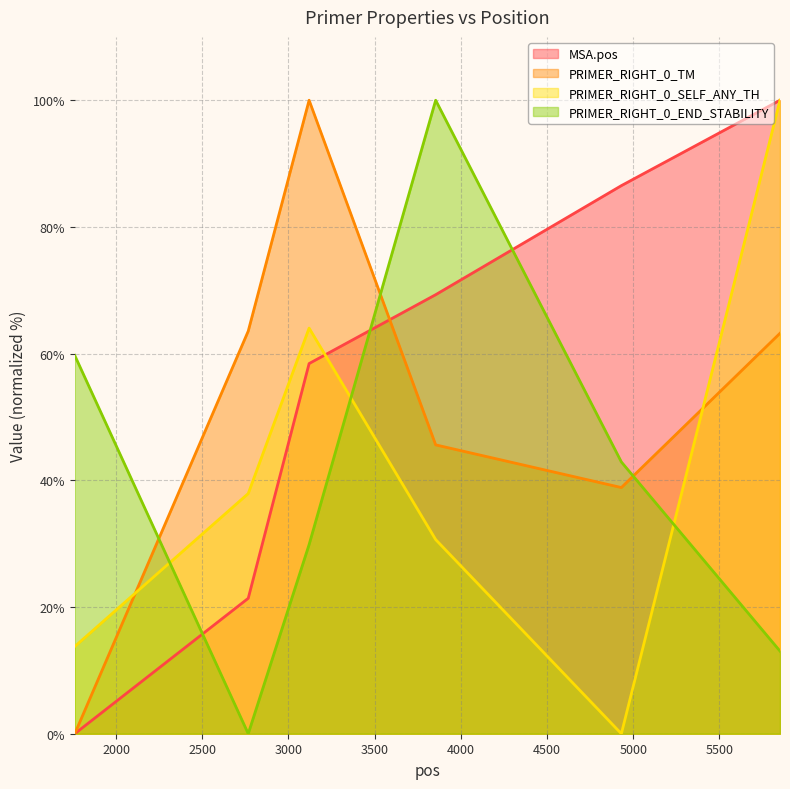

Between 2767 and 4931, which series saw the biggest shift?

MSA.pos